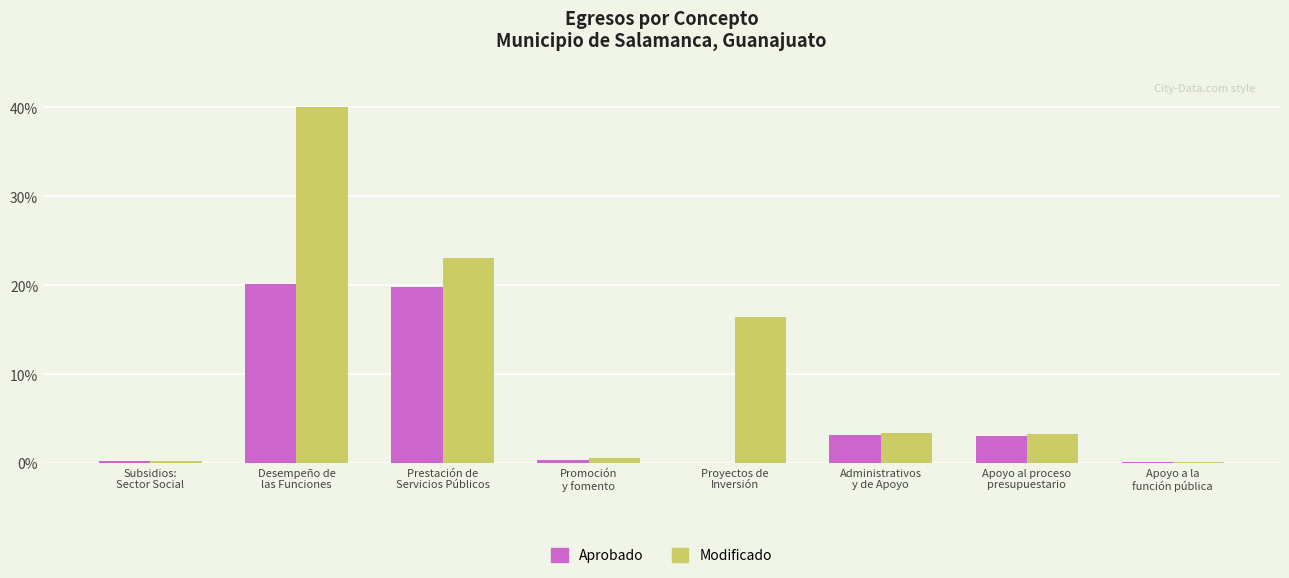

Count the number of categories in the chart.

8